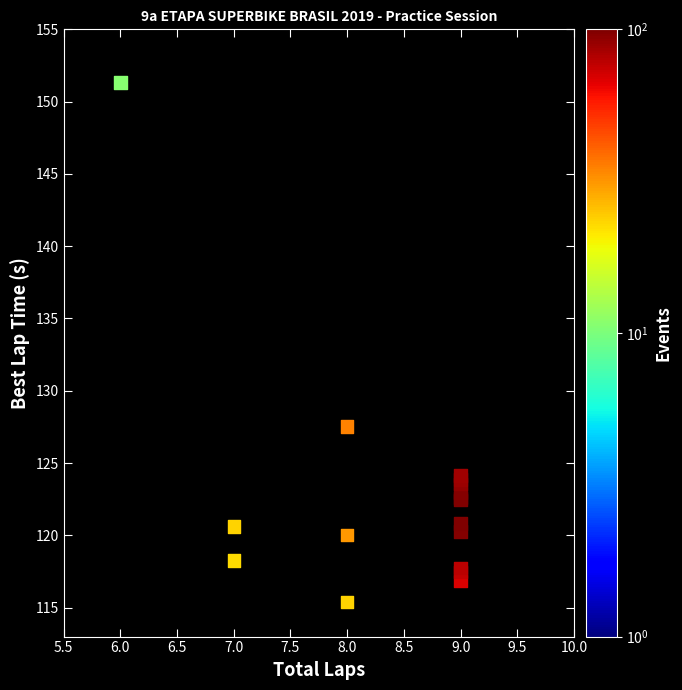

What Y value in the scatter plot is closest to 133?

127.5